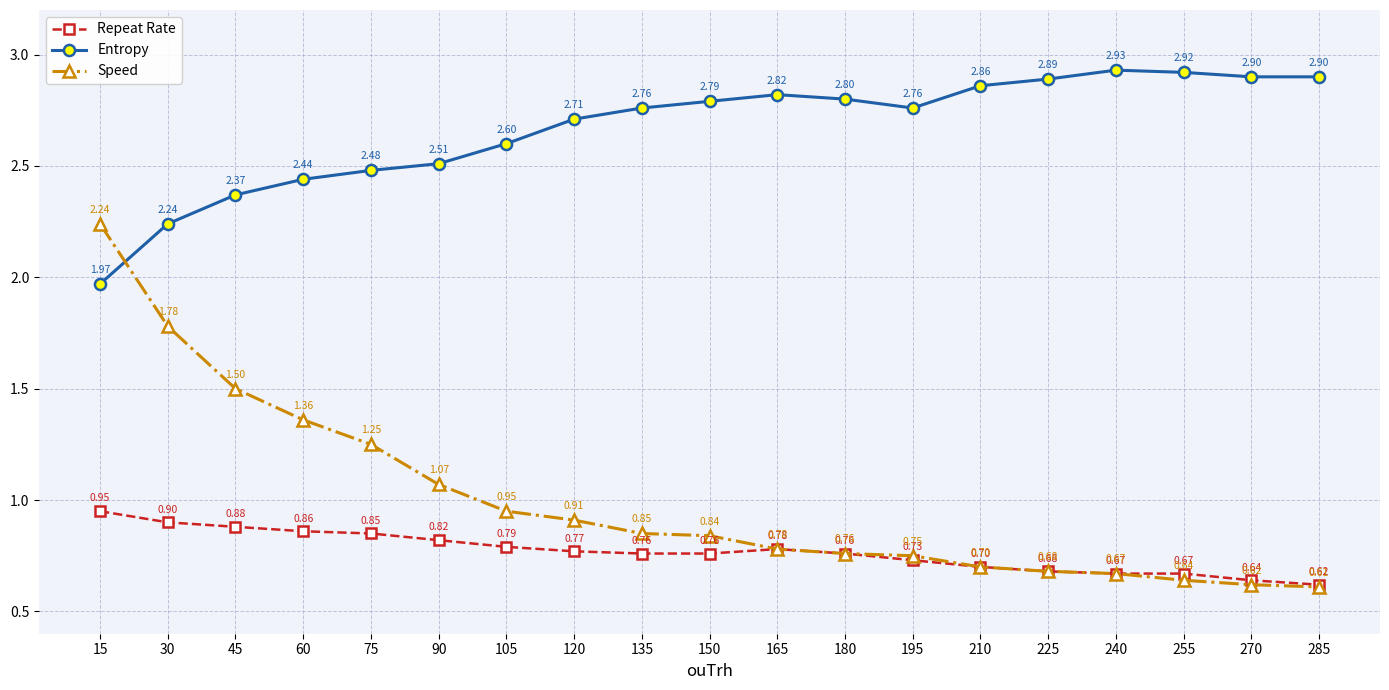

How many data points does each series have?

19